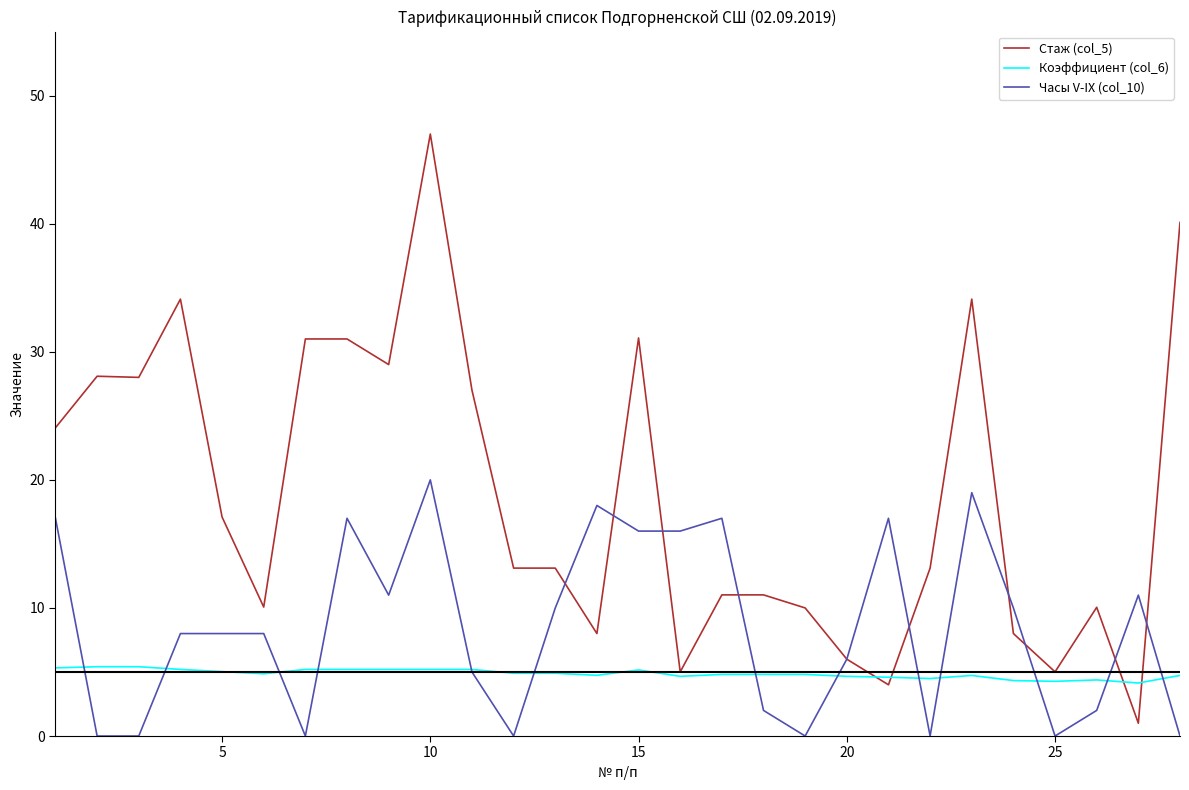

How many intersections are there between Часы V-IX (col_10) and Коэффициент (col_6)?

13